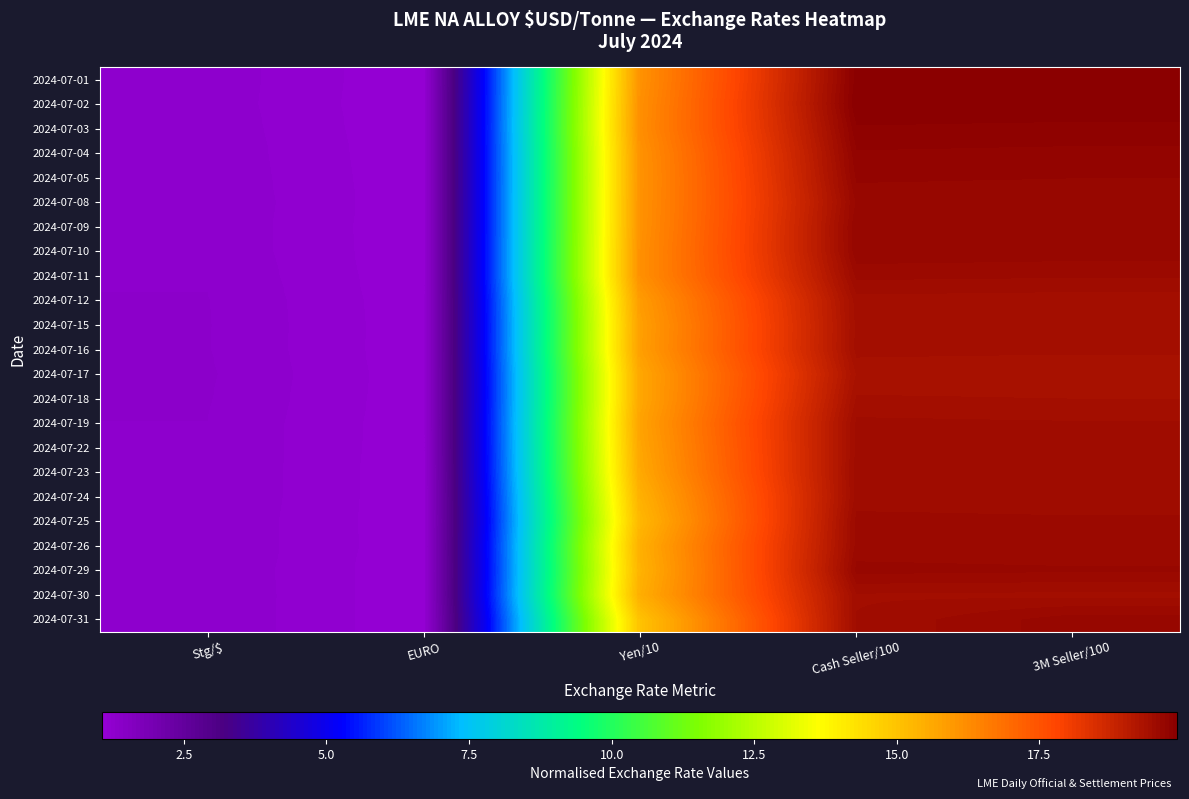

Reading left to right, transcribe all the data shown in this chart.

2024-07-01: Stg/$=1.3	EURO=1.1	Yen/10=16.1	Cash Seller/100=19.9	3M Seller/100=19.9
2024-07-02: Stg/$=1.3	EURO=1.1	Yen/10=16.2	Cash Seller/100=19.9	3M Seller/100=19.9
2024-07-03: Stg/$=1.3	EURO=1.1	Yen/10=16.2	Cash Seller/100=19.8	3M Seller/100=19.8
2024-07-04: Stg/$=1.3	EURO=1.1	Yen/10=16.1	Cash Seller/100=19.8	3M Seller/100=19.7
2024-07-05: Stg/$=1.3	EURO=1.1	Yen/10=16.1	Cash Seller/100=19.7	3M Seller/100=19.7
2024-07-08: Stg/$=1.3	EURO=1.1	Yen/10=16.1	Cash Seller/100=19.6	3M Seller/100=19.6
2024-07-09: Stg/$=1.3	EURO=1.1	Yen/10=16.1	Cash Seller/100=19.7	3M Seller/100=19.7
2024-07-10: Stg/$=1.3	EURO=1.1	Yen/10=16.1	Cash Seller/100=19.7	3M Seller/100=19.7
2024-07-11: Stg/$=1.3	EURO=1.1	Yen/10=16.2	Cash Seller/100=19.6	3M Seller/100=19.6
2024-07-12: Stg/$=1.3	EURO=1.1	Yen/10=15.9	Cash Seller/100=19.4	3M Seller/100=19.4
2024-07-15: Stg/$=1.3	EURO=1.1	Yen/10=15.8	Cash Seller/100=19.4	3M Seller/100=19.4
2024-07-16: Stg/$=1.3	EURO=1.1	Yen/10=15.8	Cash Seller/100=19.4	3M Seller/100=19.4
2024-07-17: Stg/$=1.3	EURO=1.1	Yen/10=15.7	Cash Seller/100=19.3	3M Seller/100=19.3
2024-07-18: Stg/$=1.3	EURO=1.1	Yen/10=15.7	Cash Seller/100=19.4	3M Seller/100=19.4
2024-07-19: Stg/$=1.3	EURO=1.1	Yen/10=15.7	Cash Seller/100=19.5	3M Seller/100=19.5
2024-07-22: Stg/$=1.3	EURO=1.1	Yen/10=15.7	Cash Seller/100=19.5	3M Seller/100=19.5
2024-07-23: Stg/$=1.3	EURO=1.1	Yen/10=15.6	Cash Seller/100=19.5	3M Seller/100=19.5
2024-07-24: Stg/$=1.3	EURO=1.1	Yen/10=15.4	Cash Seller/100=19.5	3M Seller/100=19.5
2024-07-25: Stg/$=1.3	EURO=1.1	Yen/10=15.3	Cash Seller/100=19.6	3M Seller/100=19.6
2024-07-26: Stg/$=1.3	EURO=1.1	Yen/10=15.5	Cash Seller/100=19.6	3M Seller/100=19.6
2024-07-29: Stg/$=1.3	EURO=1.1	Yen/10=15.4	Cash Seller/100=19.6	3M Seller/100=19.6
2024-07-30: Stg/$=1.3	EURO=1.1	Yen/10=15.5	Cash Seller/100=19.5	3M Seller/100=19.5
2024-07-31: Stg/$=1.3	EURO=1.1	Yen/10=15.0	Cash Seller/100=19.5	3M Seller/100=19.7